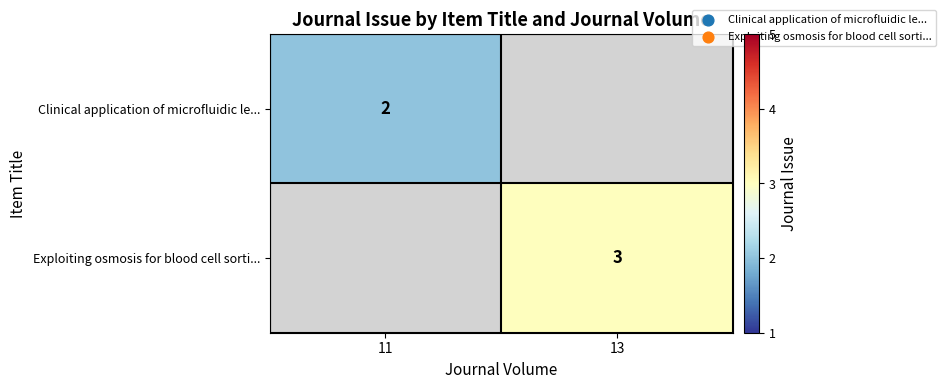

Is the value of Clinical application of microfluidic le... at 11 greater than the value of Exploiting osmosis for blood cell sorti... at 13?

No